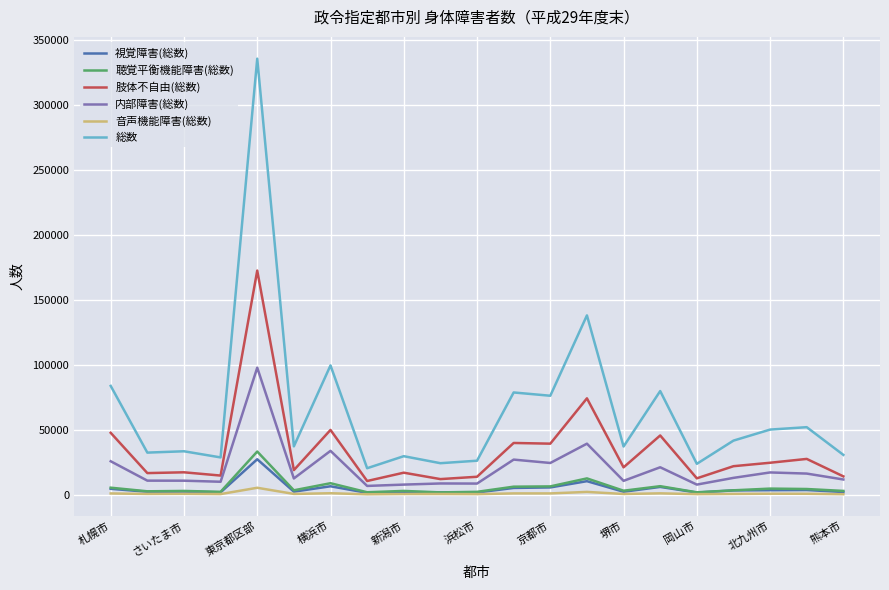

How many series are shown in this chart?

6